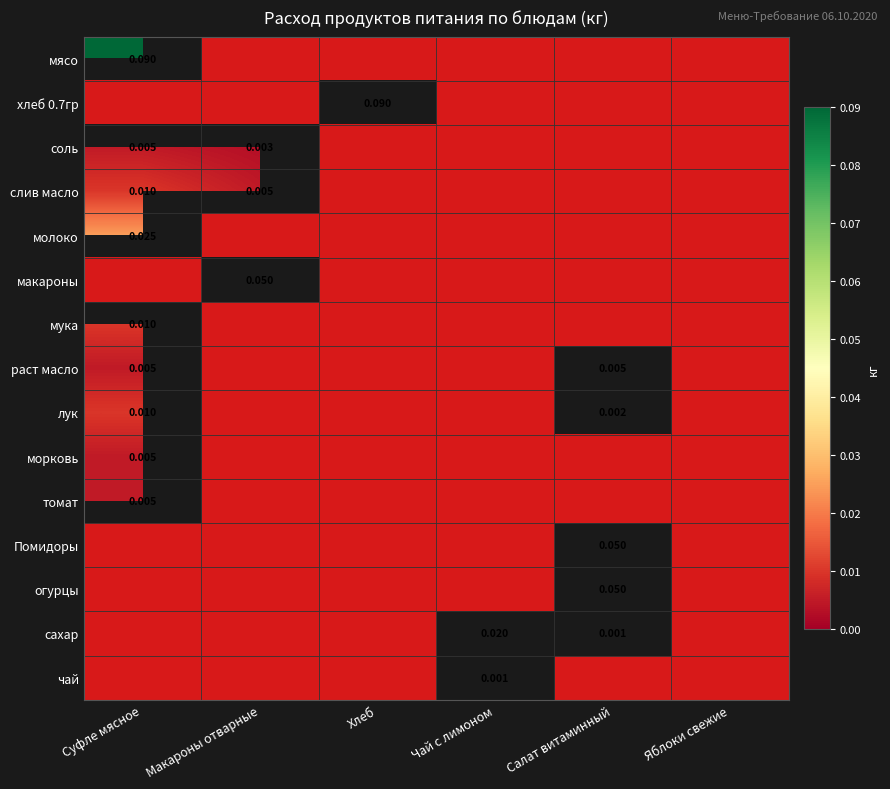

Rank the categories by Помидоры value from lowest to highest.

Суфле мясное, Макароны отварные, Хлеб, Чай с лимоном, Яблоки свежие, Салат витаминный